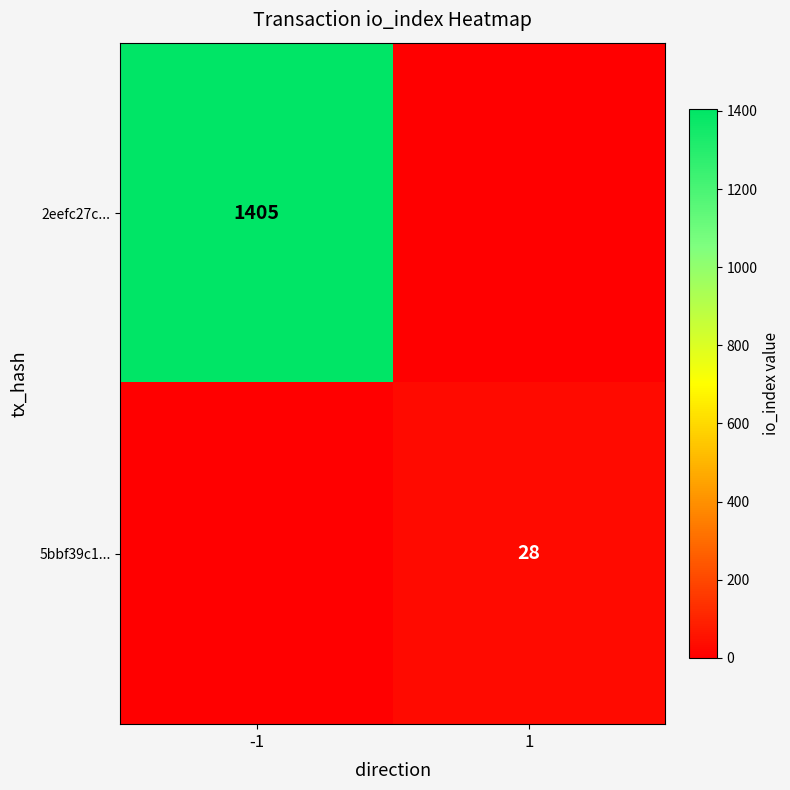

Between -1 and 1, which is larger?

-1